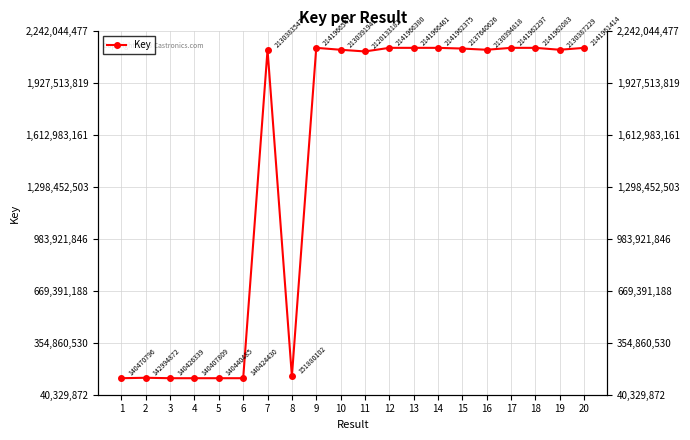

Rank the categories by value from lowest to highest.

4, 6, 3, 5, 1, 2, 8, 11, 7, 19, 10, 16, 15, 20, 18, 17, 14, 12, 13, 9